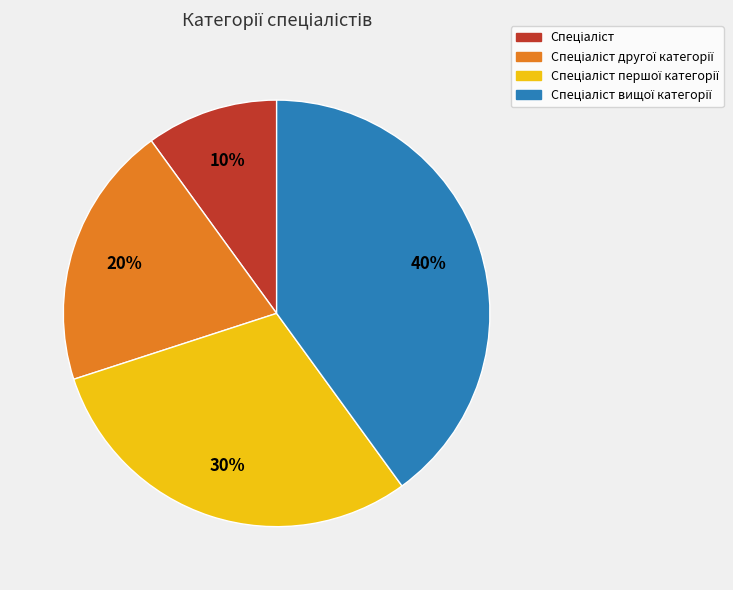

To the nearest percent, what is the difference between the largest and smallest slice percentages?

30%